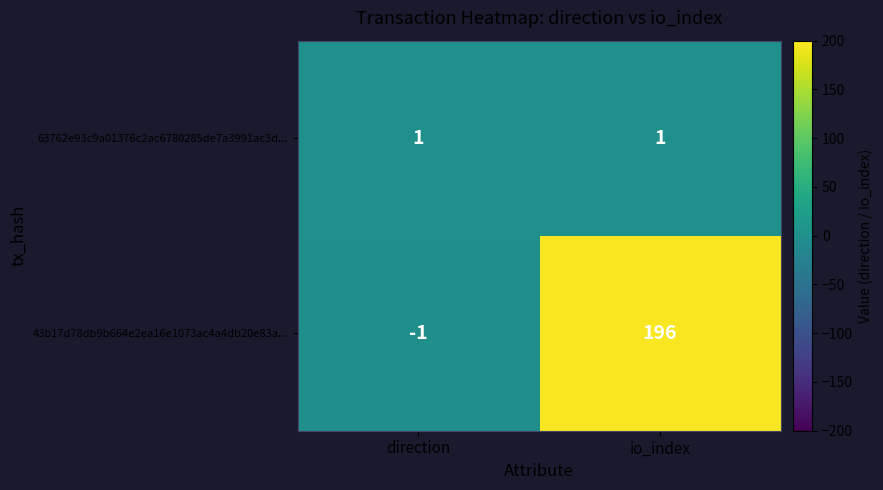

Is it true that 63762e93c9a01376c2ac6780285de7a3991ac3d... equals 0 at io_index?

False